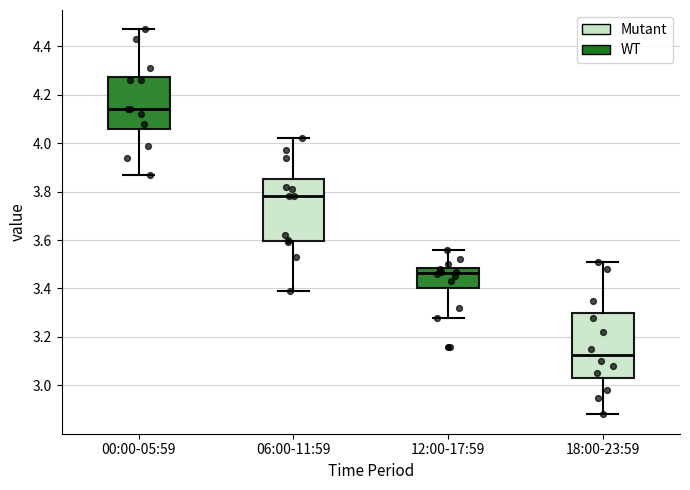

Which box's median line is the highest?

00:00-05:59